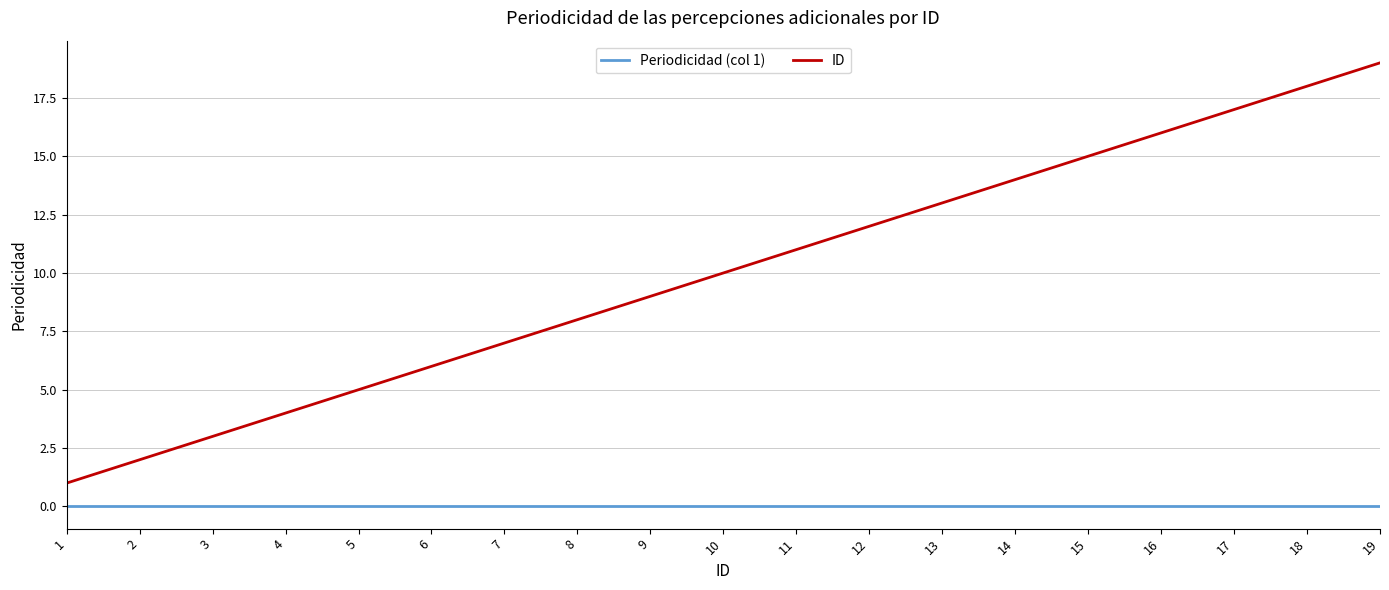

Count the number of categories in the chart.

19